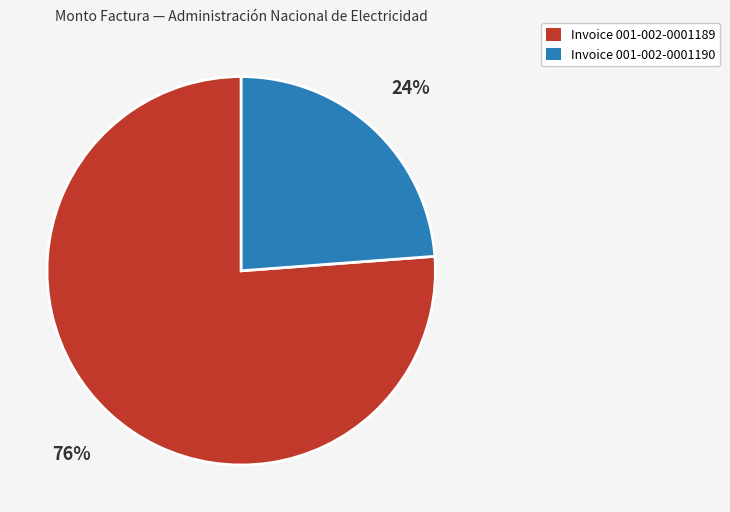

Is there any slice that represents more than half of the pie?

Yes